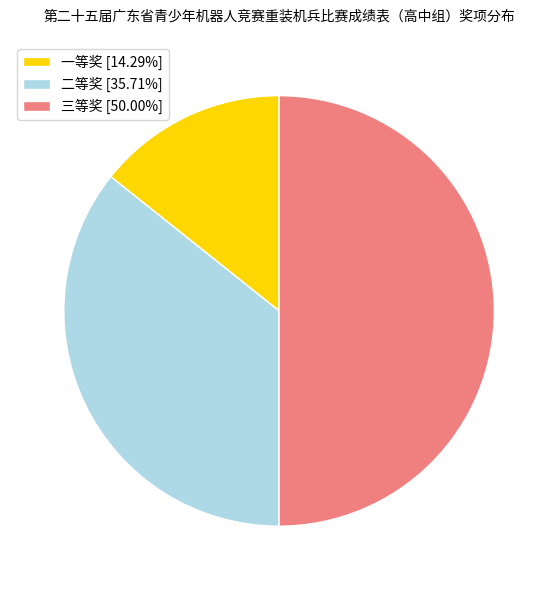

What is the ratio of the value at 一等奖 [14.29%] to the value at 二等奖 [35.71%]?

0.4